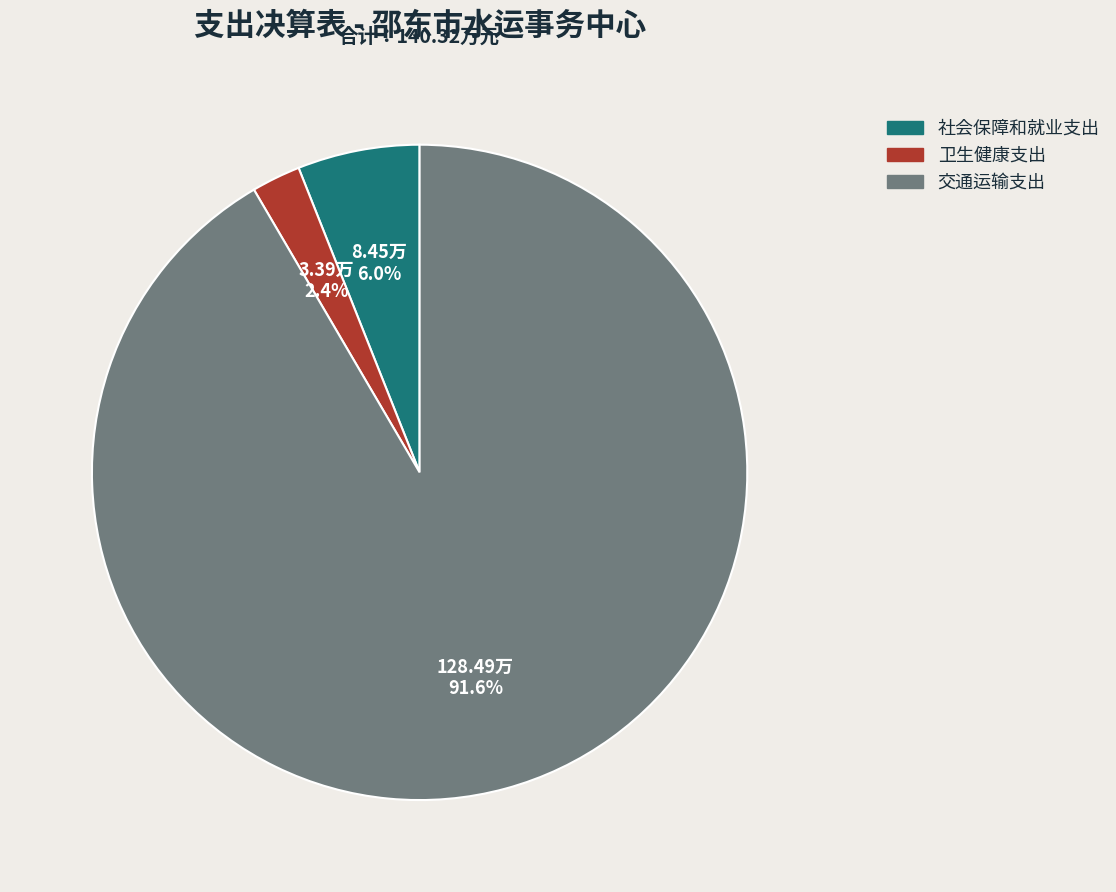

What is the largest slice in the pie chart?

交通运输支出